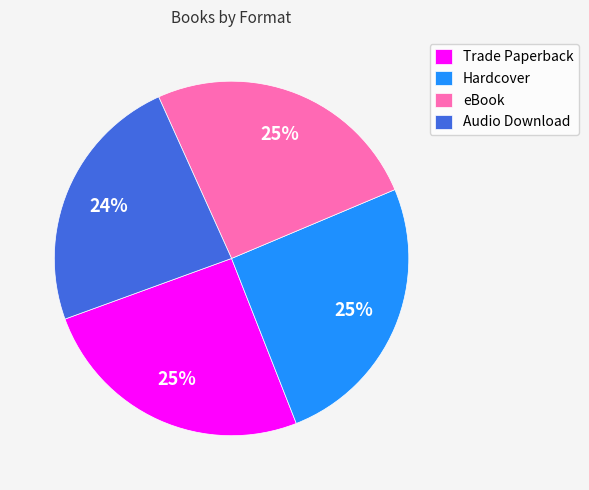

Between Hardcover and Audio Download, which is larger?

Hardcover